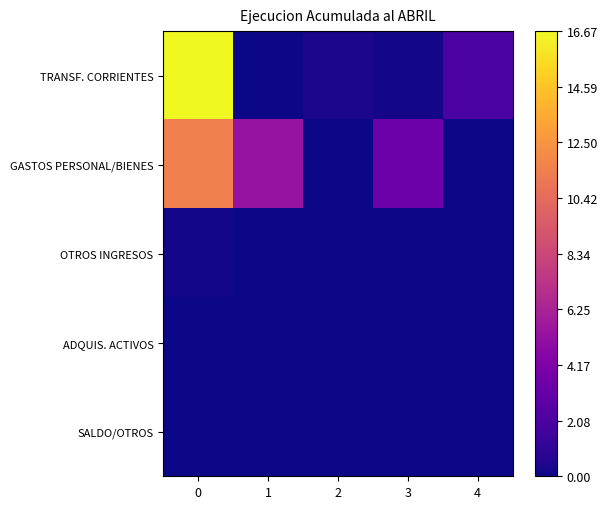

Rank the series by their maximum value, from highest to lowest.

TRANSF. CORRIENTES, GASTOS PERSONAL/BIENES, OTROS INGRESOS, ADQUIS. ACTIVOS, SALDO/OTROS